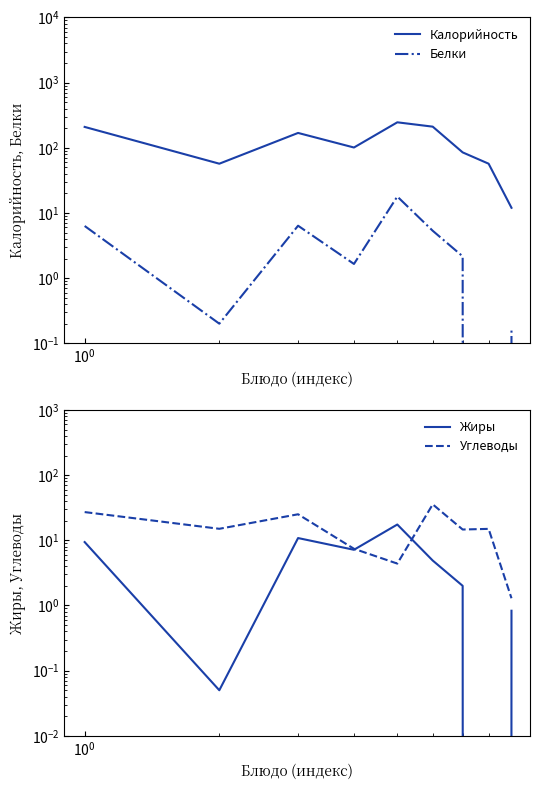

Is this an area chart (filled region under the line)?

No